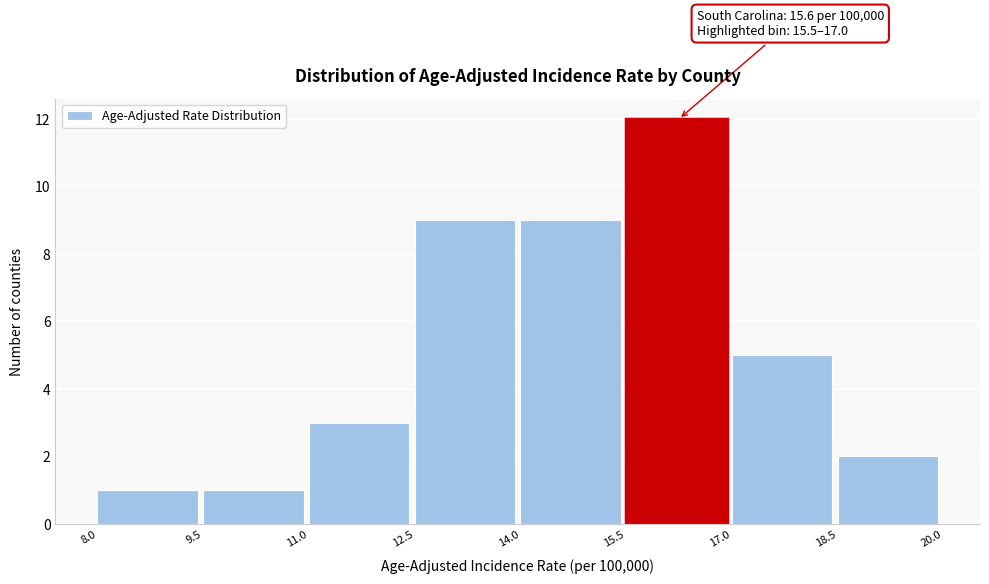

Which range on the x-axis has the tallest bar?

15.5 to 17.0